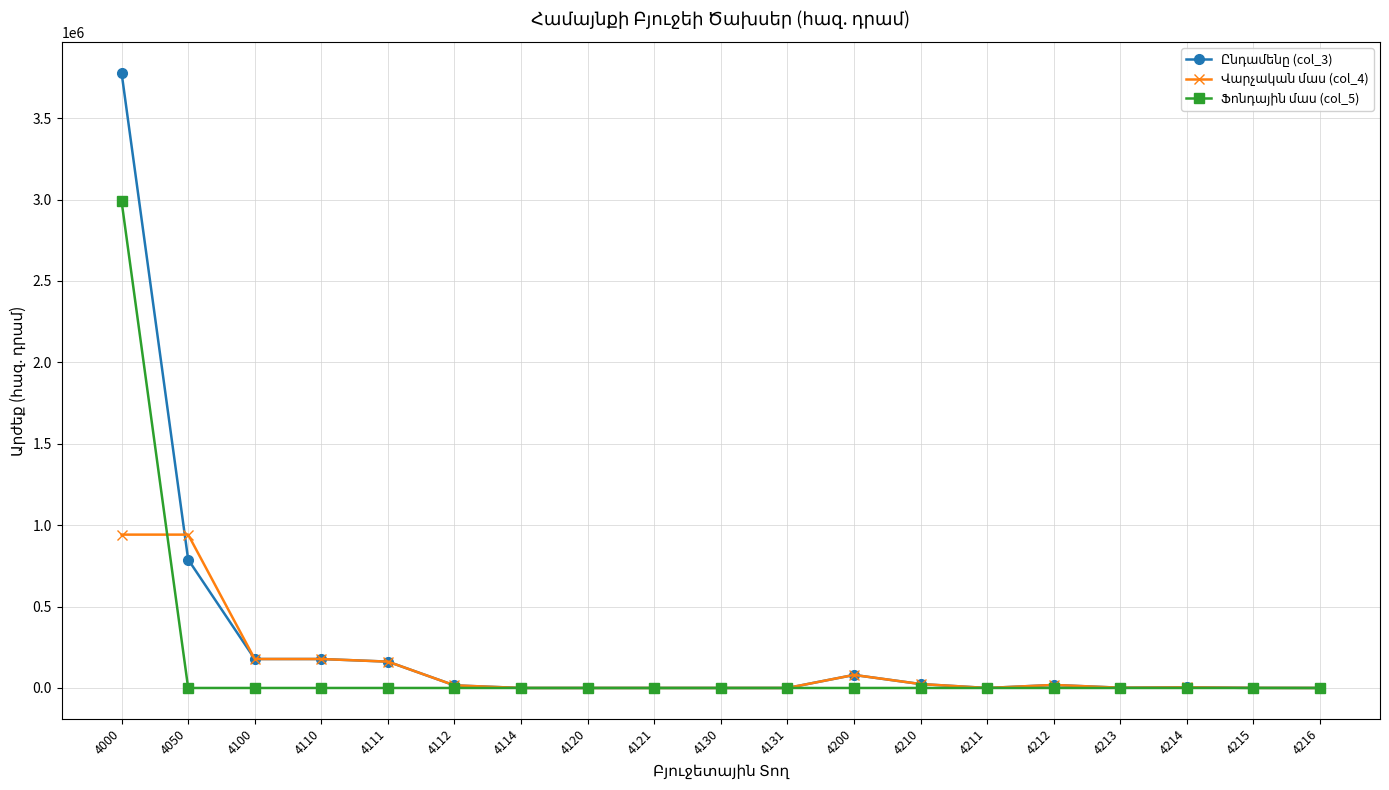

Count the number of categories in the chart.

19